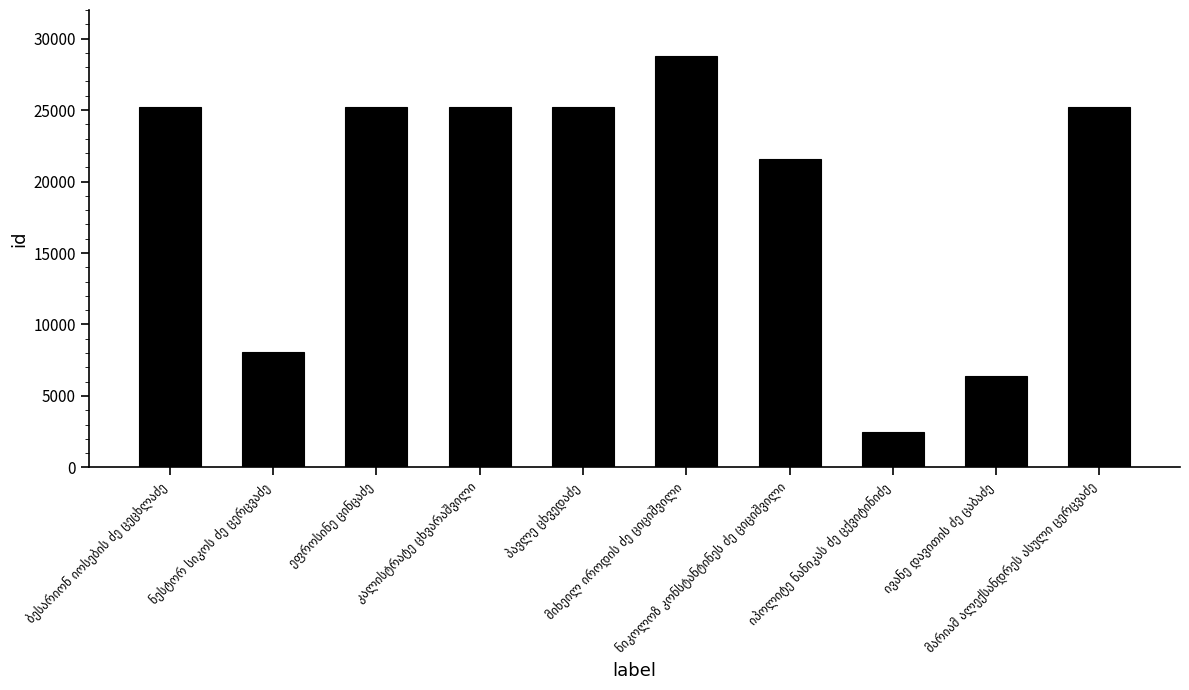

How many bars are there in total?

10